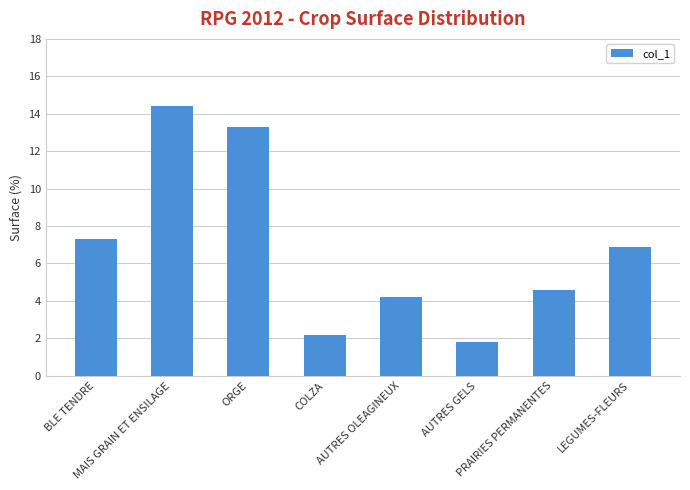

What is the change in value from MAIS GRAIN ET ENSILAGE to PRAIRIES PERMANENTES?

-9.8